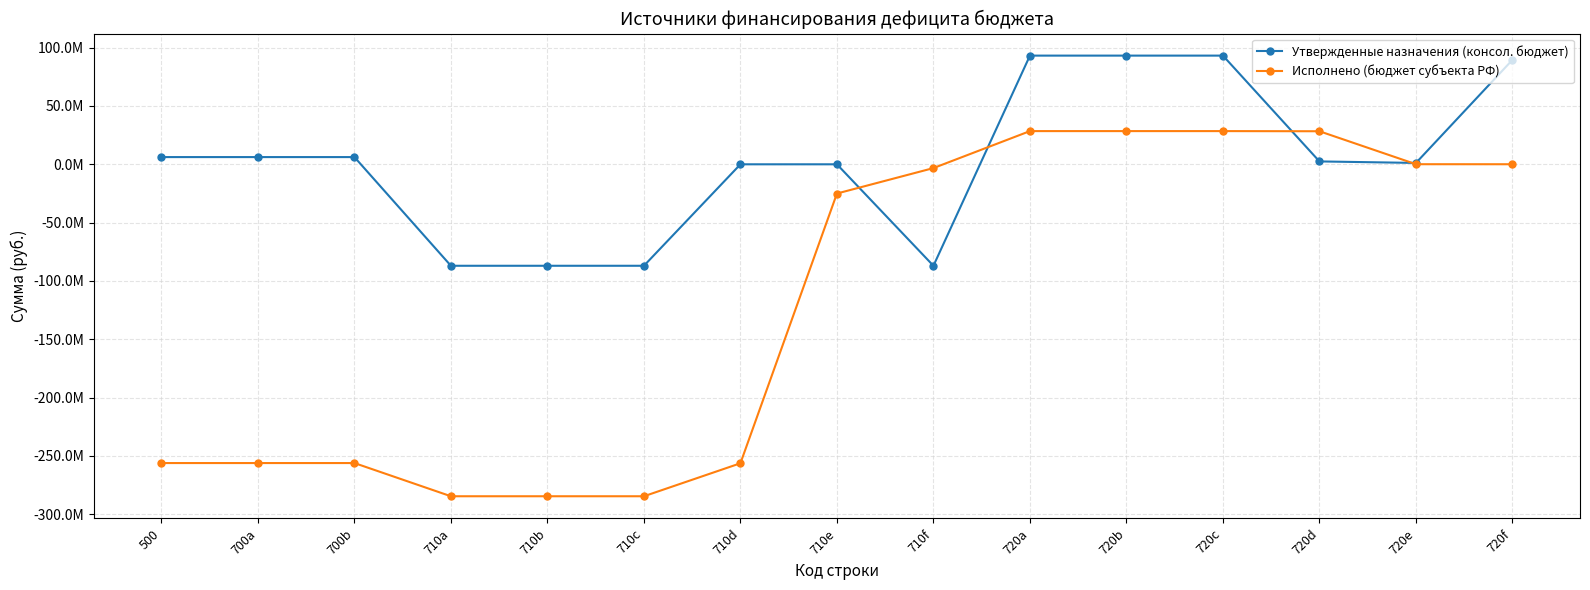

What are all the series names shown in the legend?

Утвержденные назначения (консол. бюджет), Исполнено (бюджет субъекта РФ)